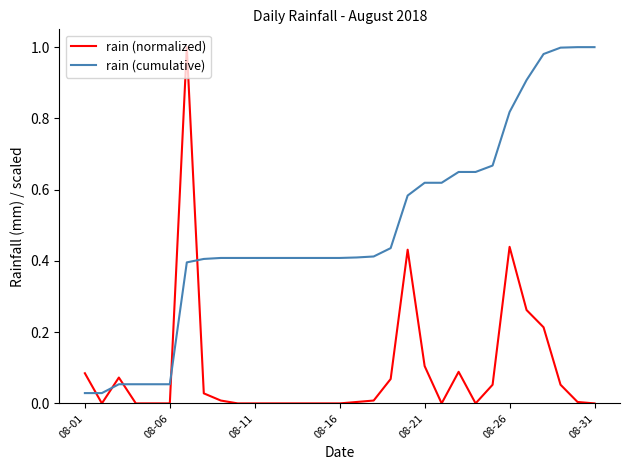

Which series has the largest total across all categories?

rain (cumulative)